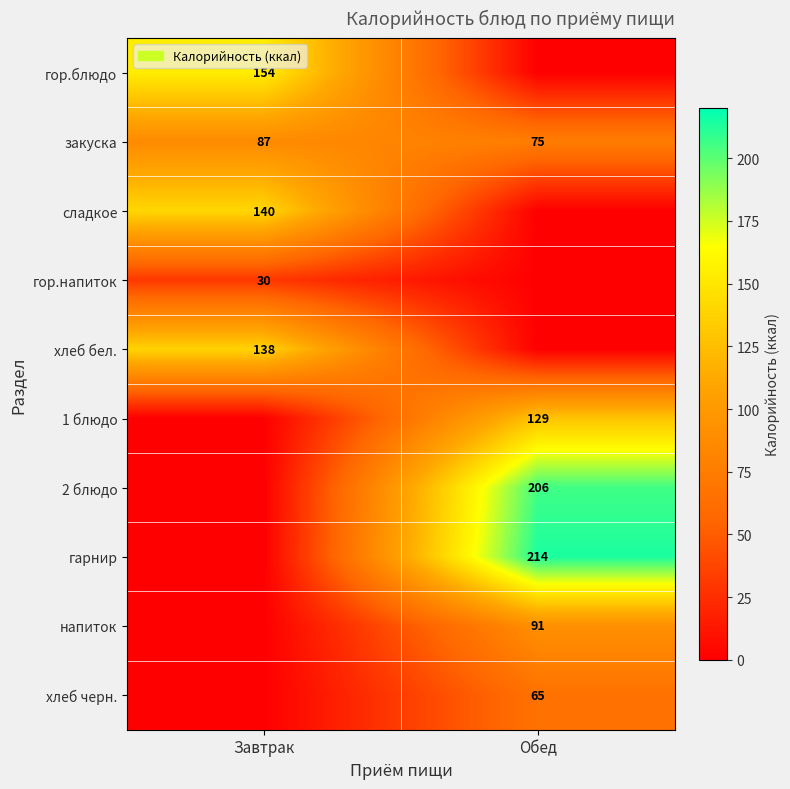

The value of закуска at Обед is 121. True or false?

False